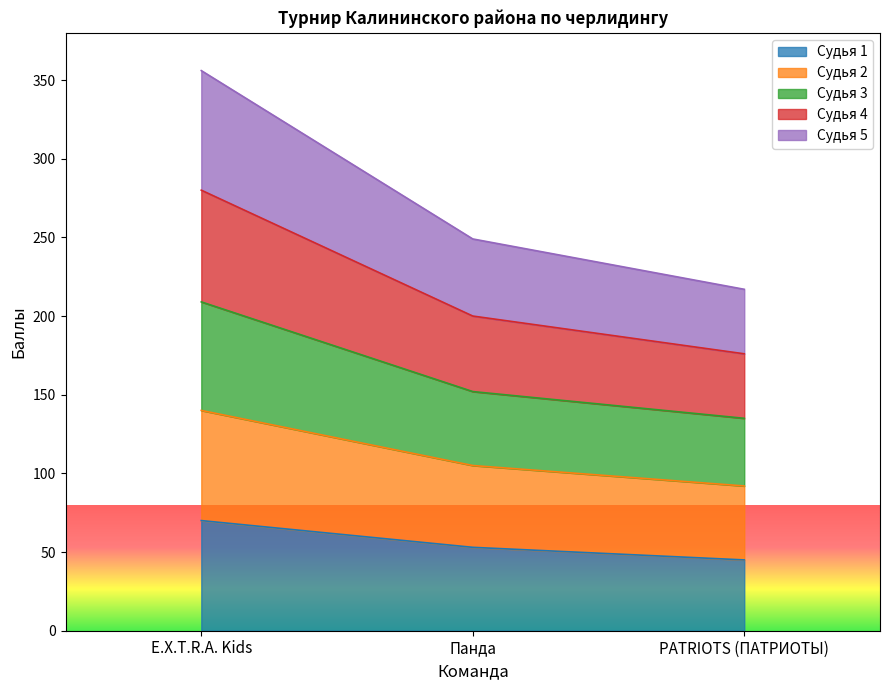

What is the total value across all series at Панда?

249